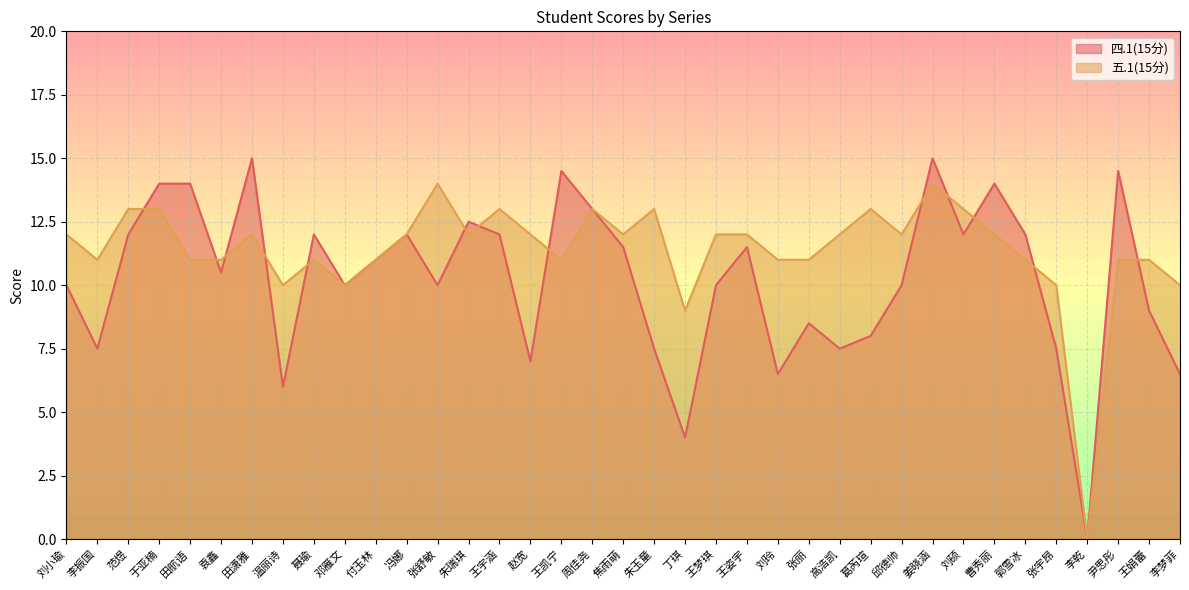

How many interior local valleys does the 四.1(15分) series have?

11